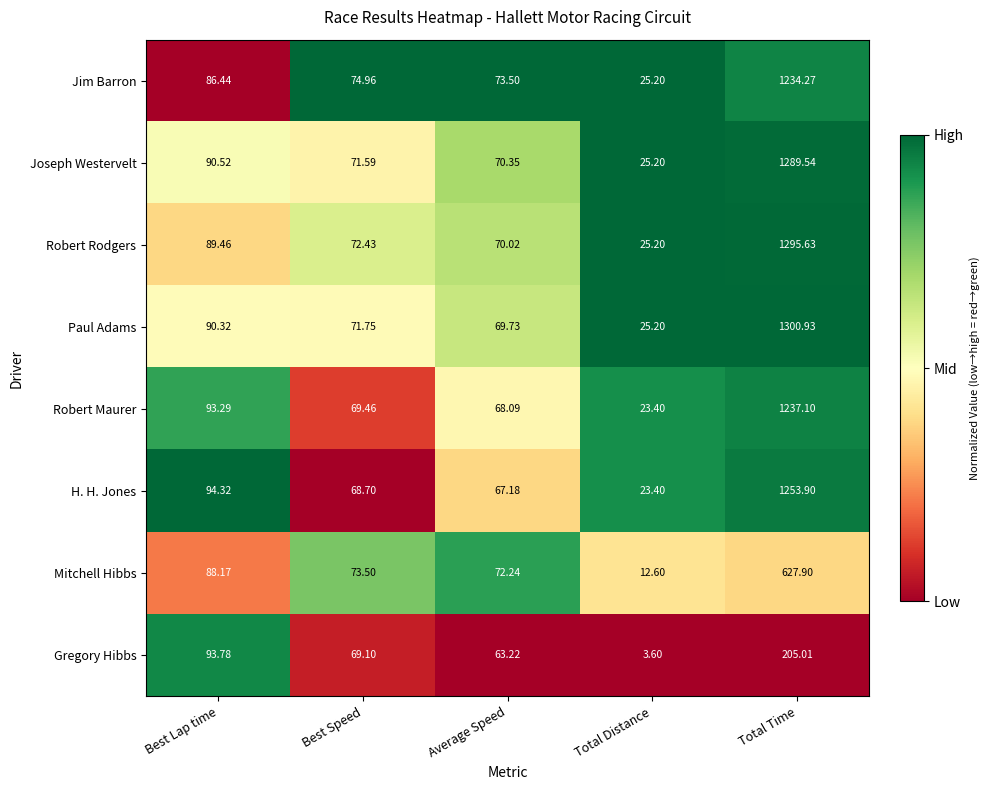

Rank the series at Total Time from lowest to highest value.

Gregory Hibbs, Mitchell Hibbs, Jim Barron, Robert Maurer, H. H. Jones, Joseph Westervelt, Robert Rodgers, Paul Adams